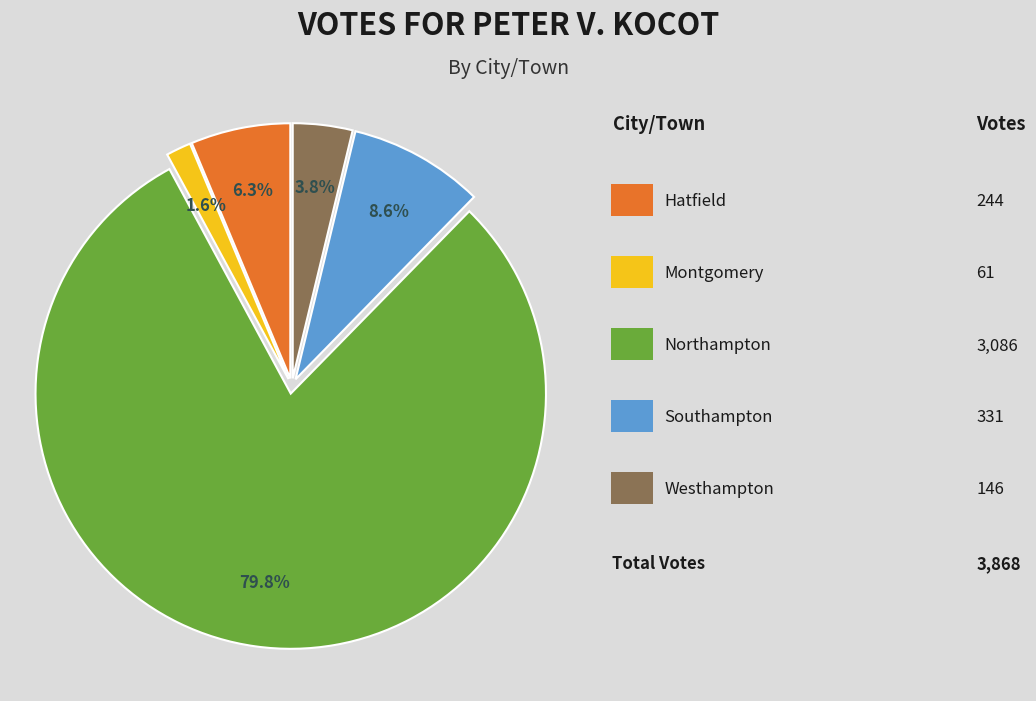

Is there a majority slice in this chart?

Yes